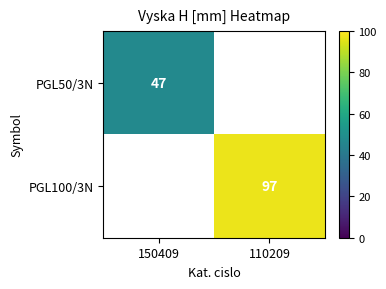

Where is PGL50/3N nearest to the value 47?

150409